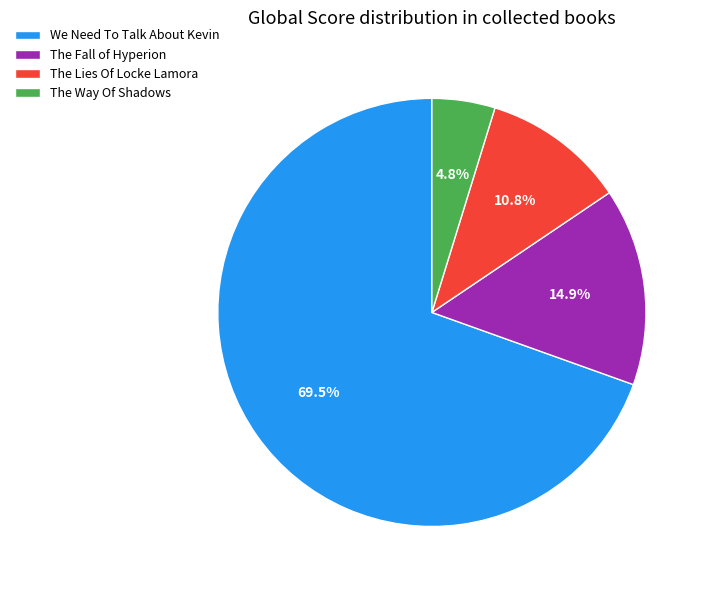

Between The Way Of Shadows and We Need To Talk About Kevin, which is larger?

We Need To Talk About Kevin